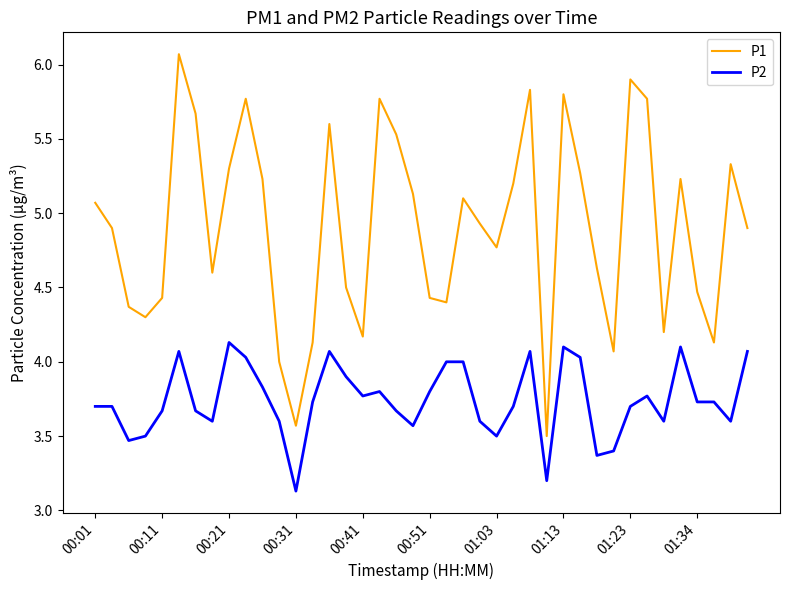

Which series has the largest range (max minus min)?

P1